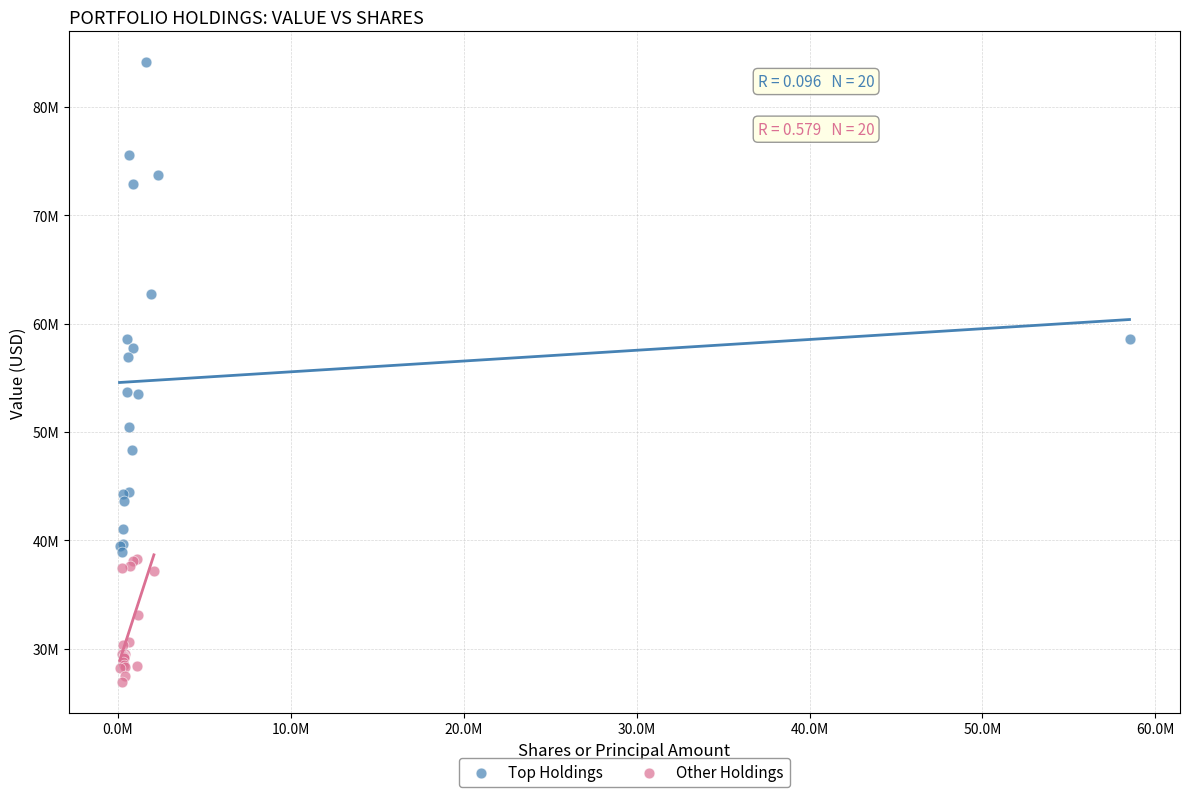

What are all the series names shown in the legend?

Top Holdings, Other Holdings